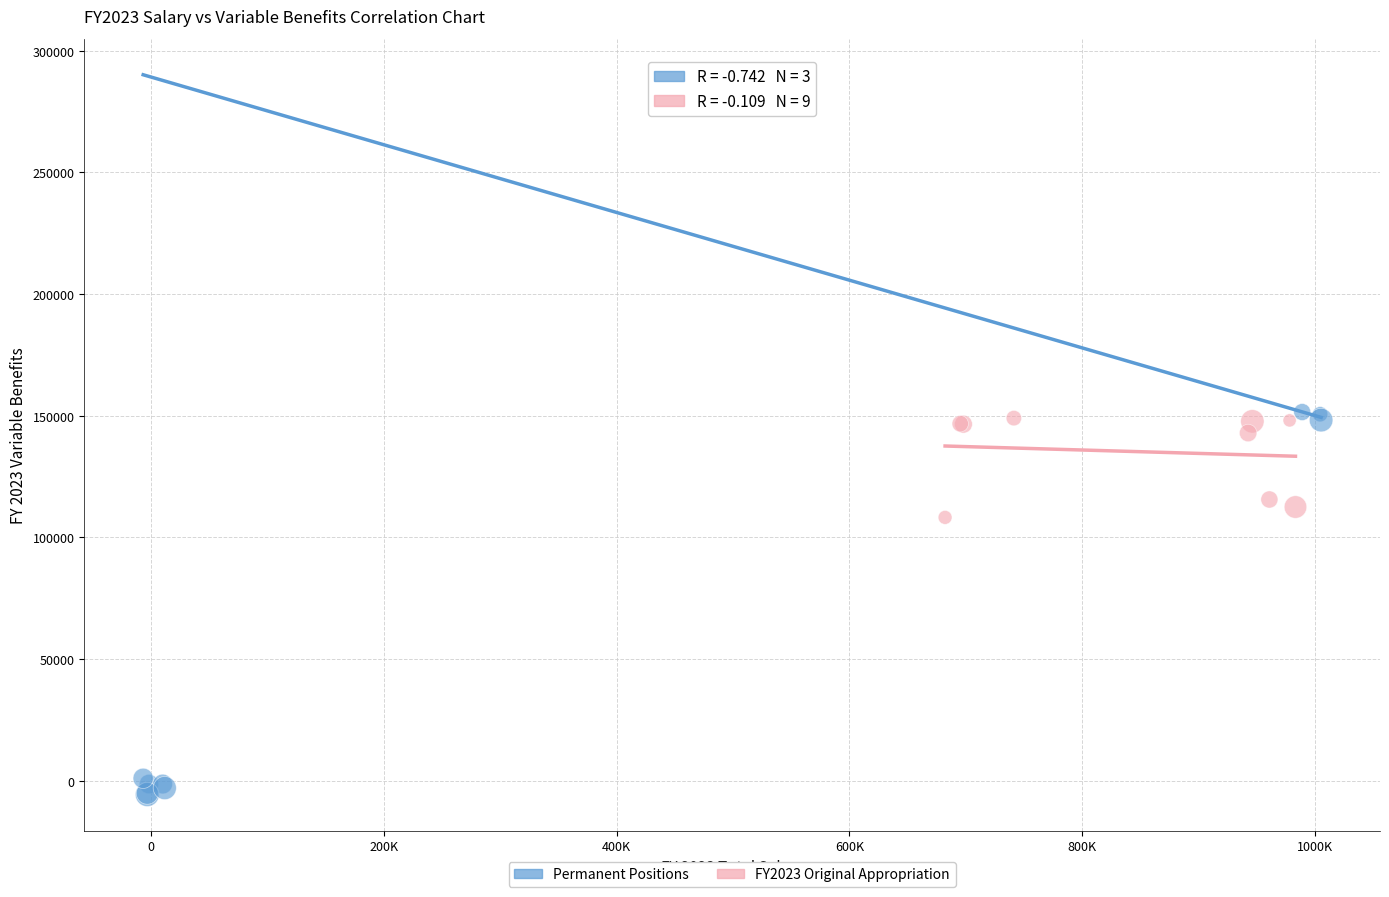

Which series reaches the minimum Y coordinate?

Permanent Positions